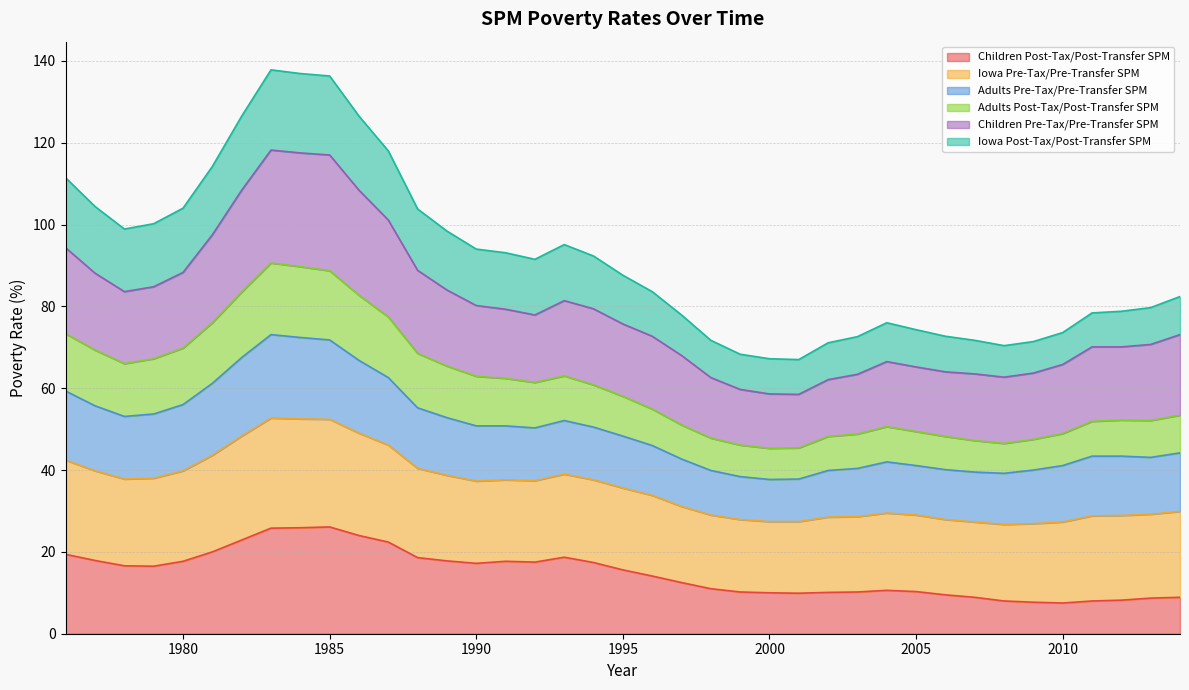

Where is Children Post-Tax/Post-Transfer SPM nearest to the value 16?

1995